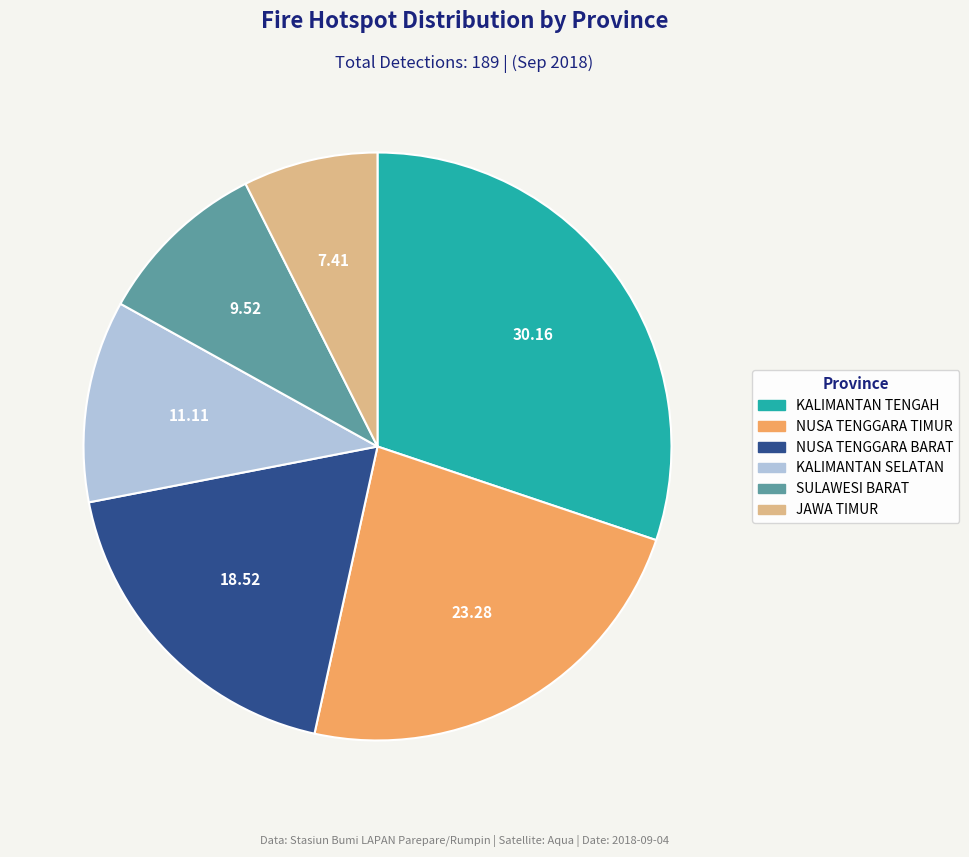

What is the smallest slice in the pie chart?

JAWA TIMUR